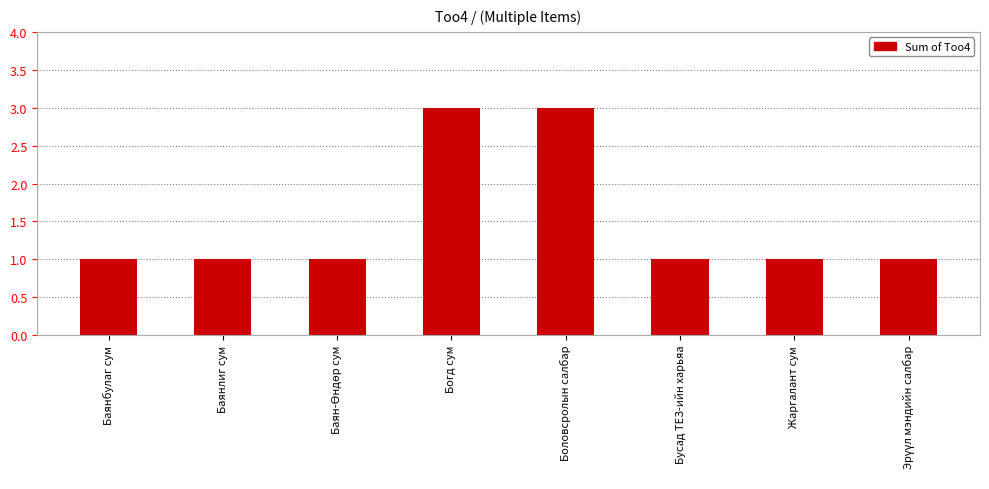

What is the value of the 8th bar from the left?

1